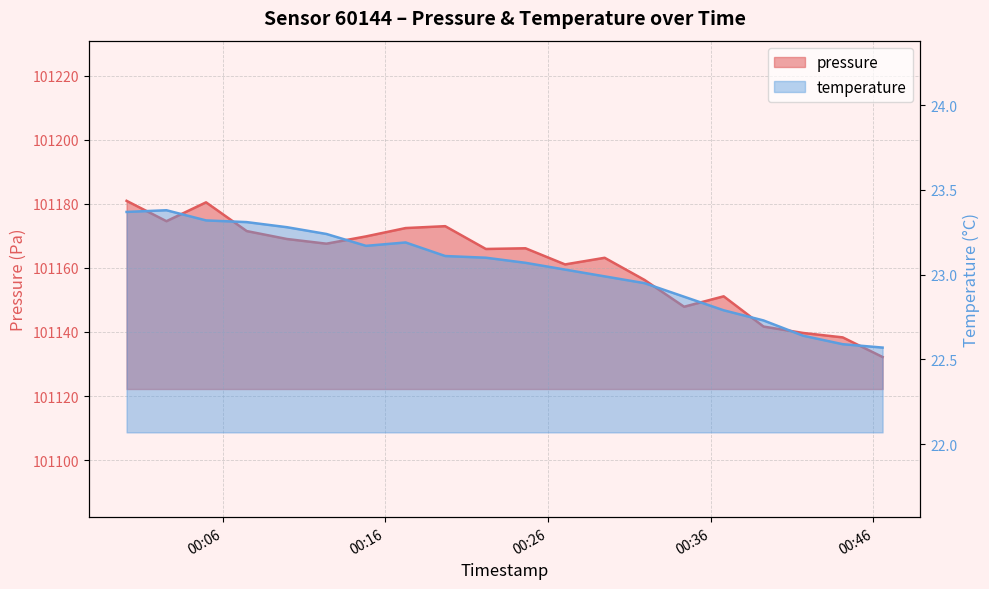

Rank the series by their maximum value, from lowest to highest.

temperature, pressure